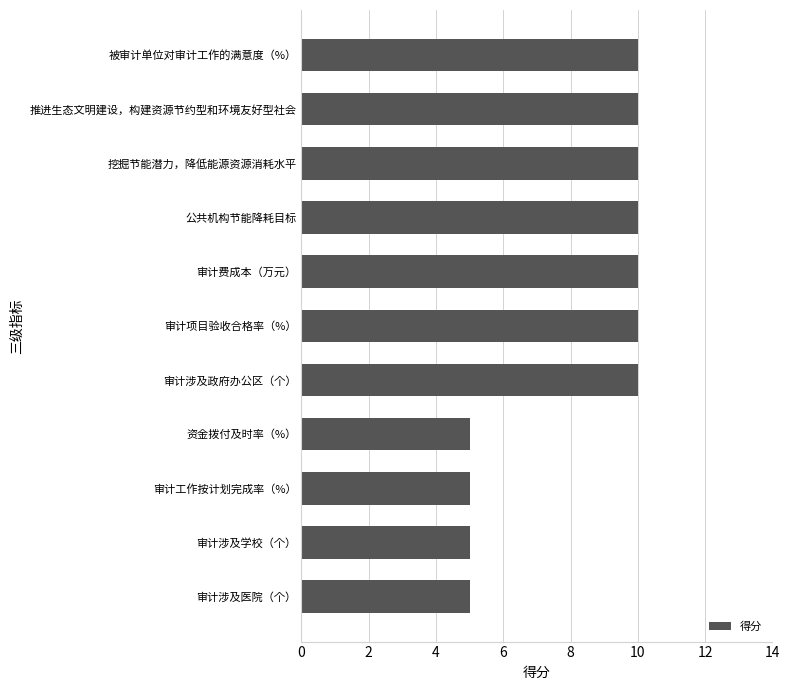

Reading top to bottom, list all the values displayed in this chart.

10	10	10	10	10	10	10	5	5	5	5